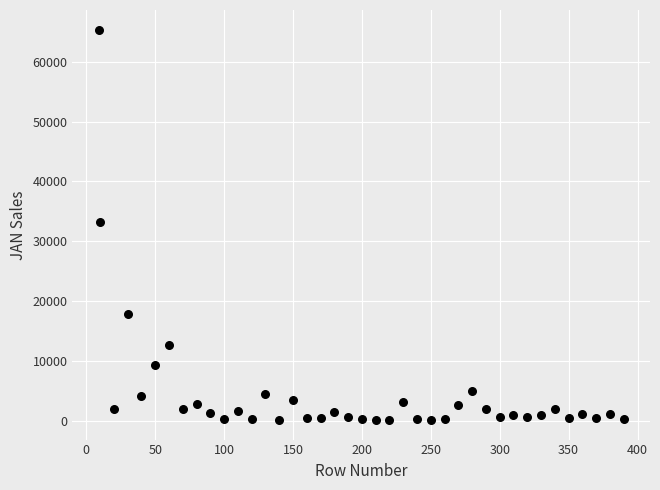

What is the range of Y values (max minus min)?

65319.1